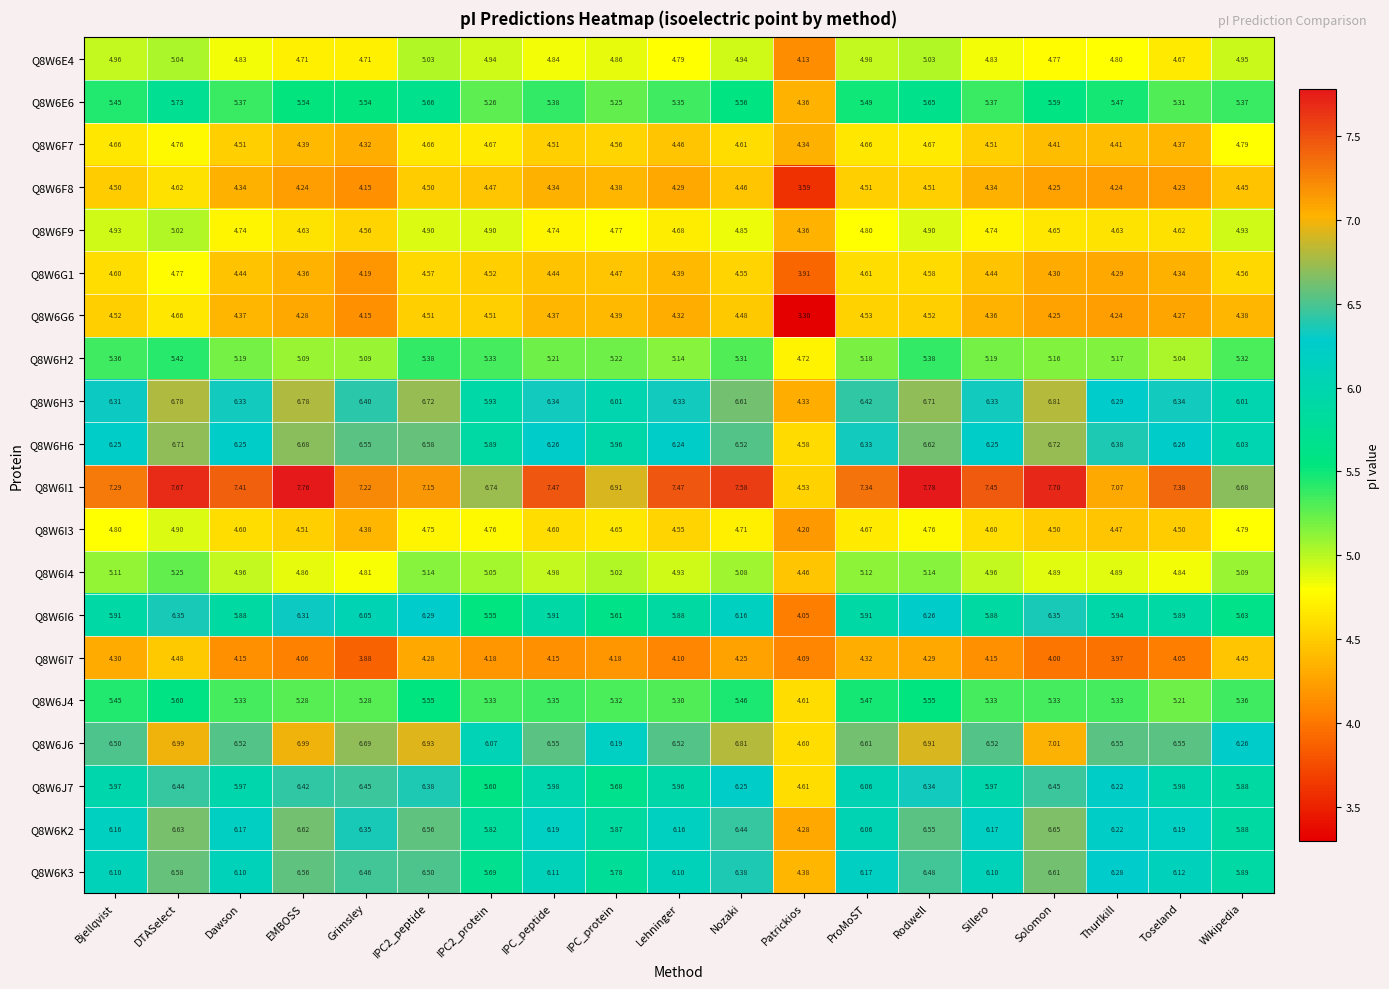

At which category does the chart reach its peak across all series?

Rodwell